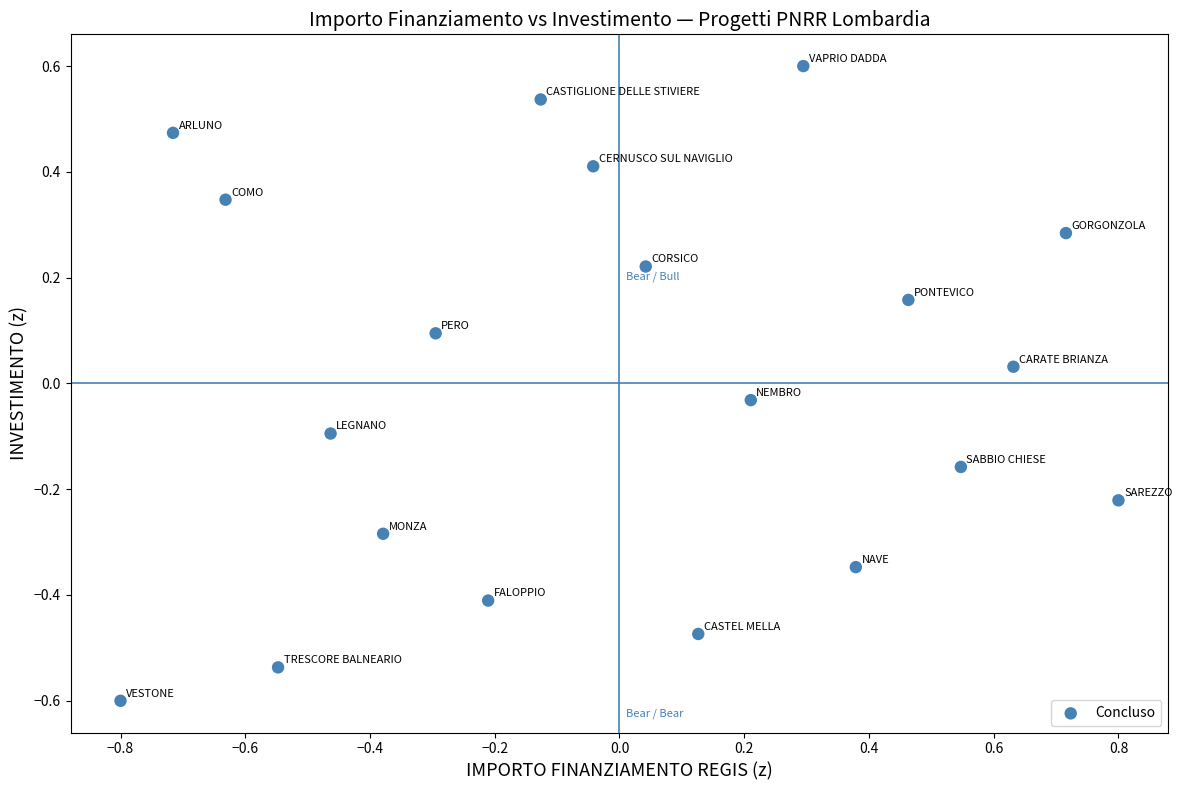

What is the range of X values (max minus min)?

1.6